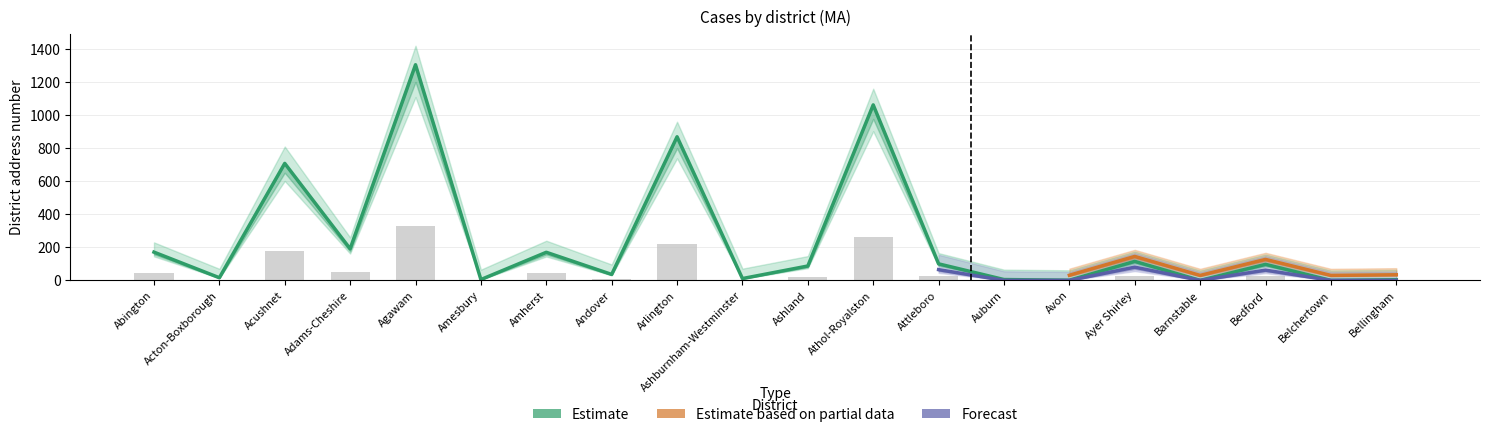

The Estimate series shows 18.0 at Ashburnham-Westminster. True or false?

False